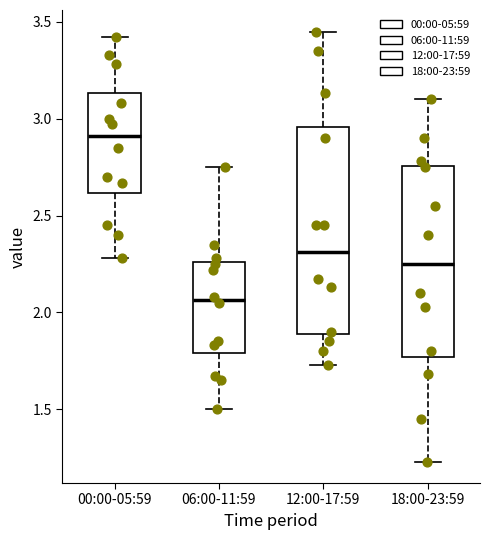

Where does the upper whisker of the box for 00:00-05:59 end on the y-axis? The values are not printed on the chart, so give them approximately, as read against the axis.

3.40